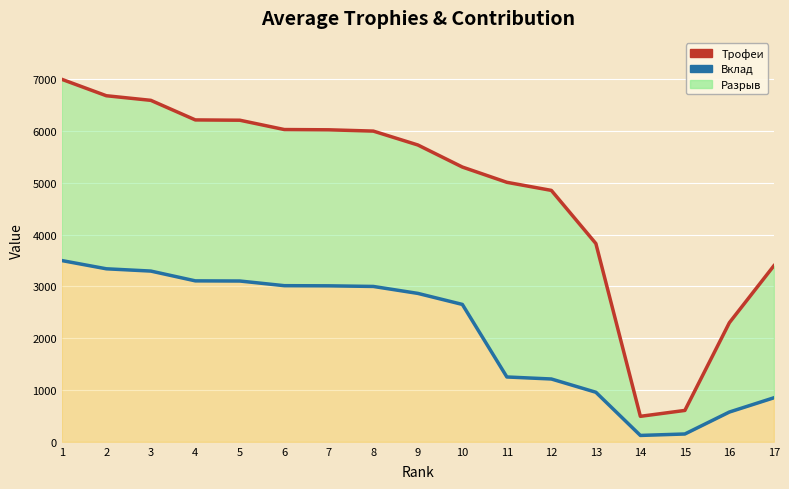

Which series changed the most between 2 and 4?

Трофеи